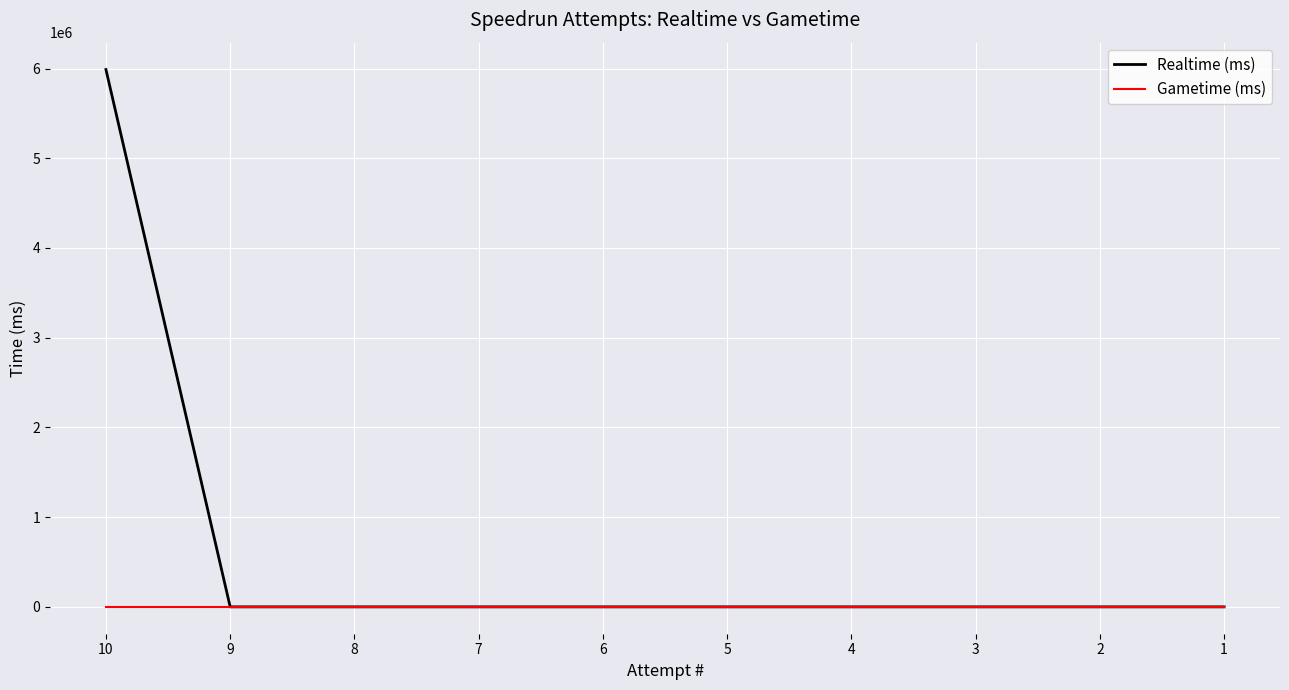

Does the chart display data point markers on the line(s)?

No